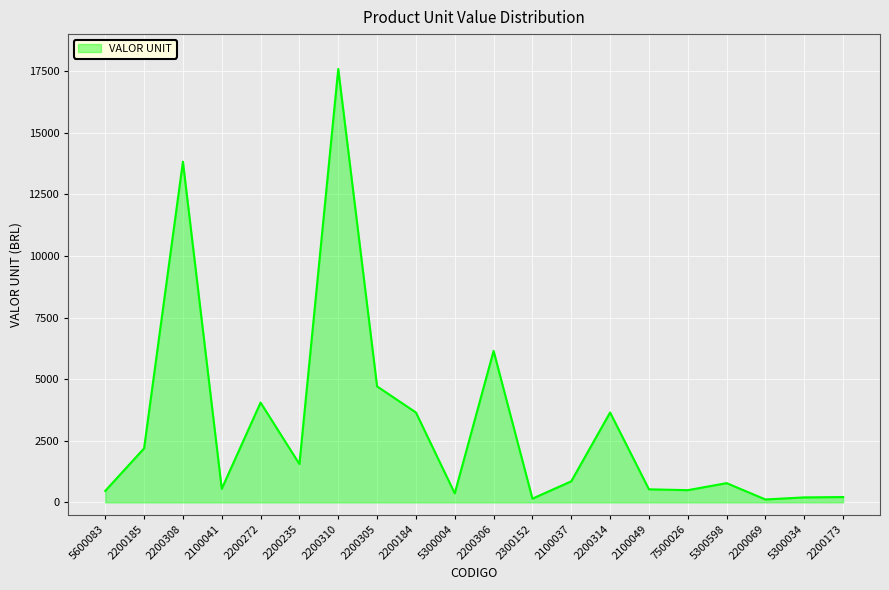

What is the change in value from 2200308 to 2100037?

-12969.4